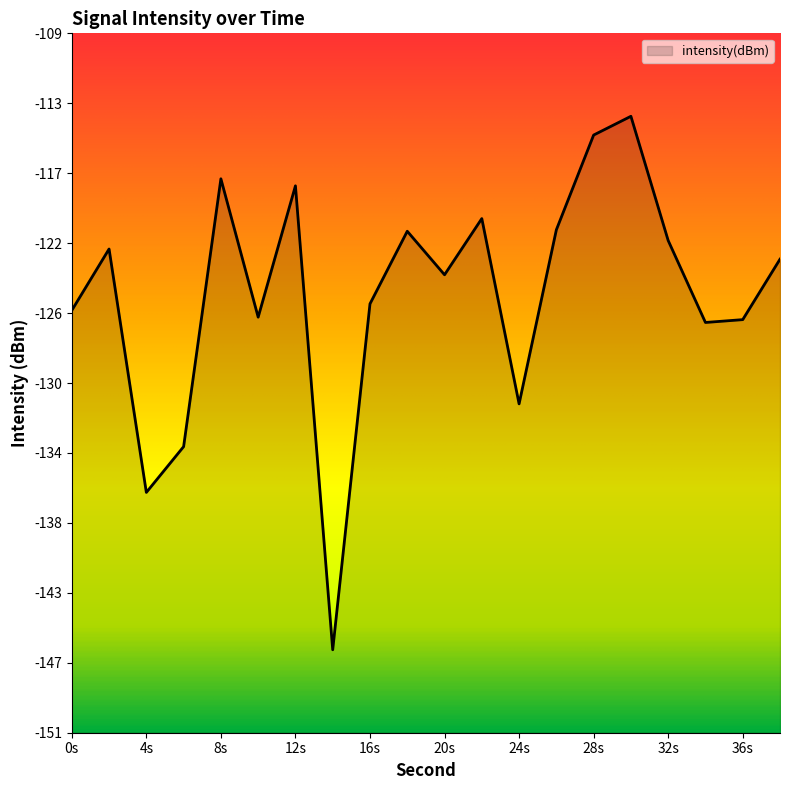

How many points are higher than both their immediate neighbors (excluding endpoints)?

6